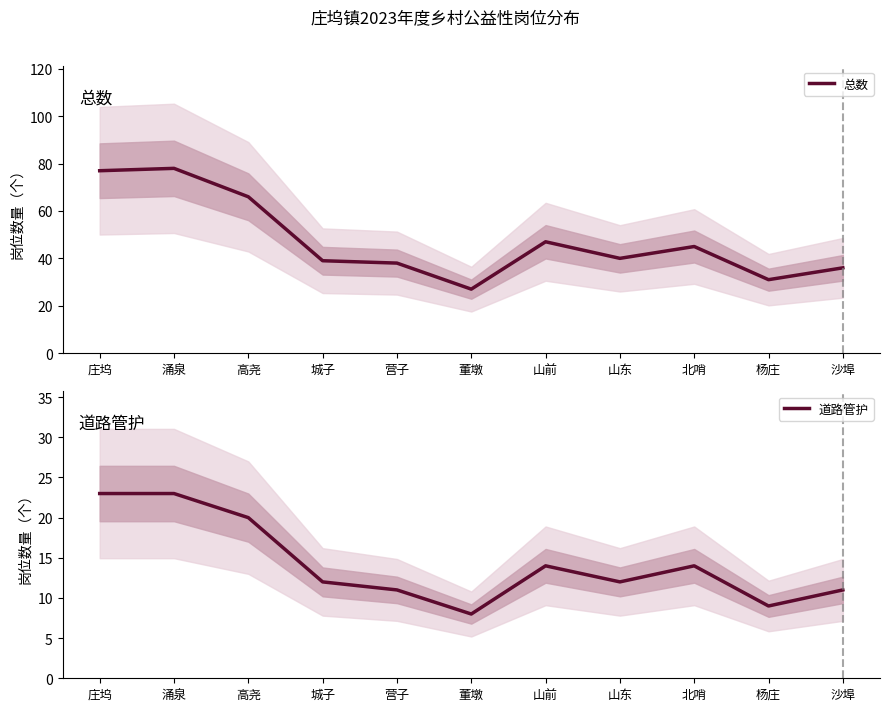

The 总数 series shows 53 at 沙埠. True or false?

False